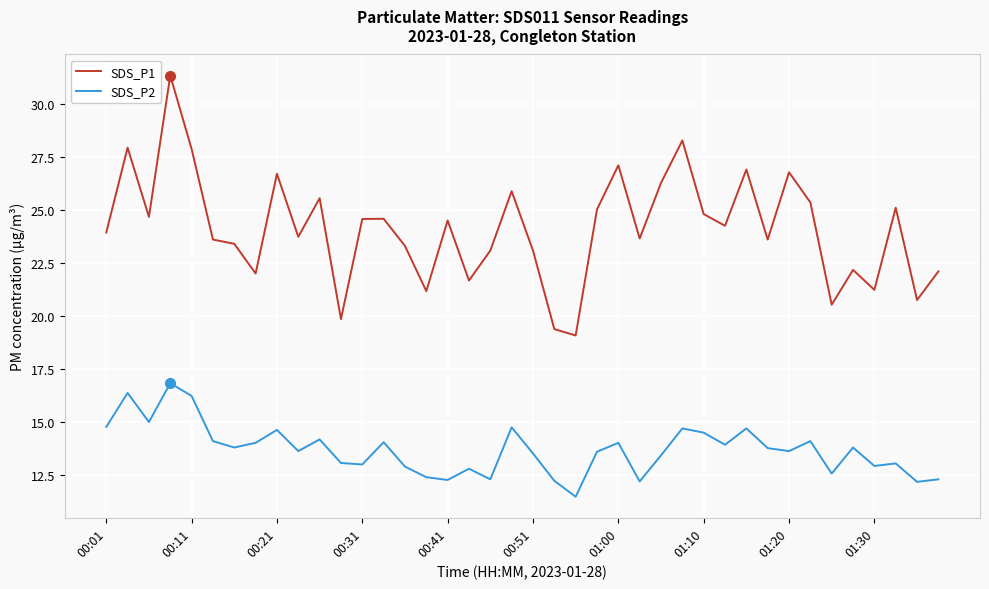

True or false: SDS_P1 and SDS_P2 intersect in this chart.

False